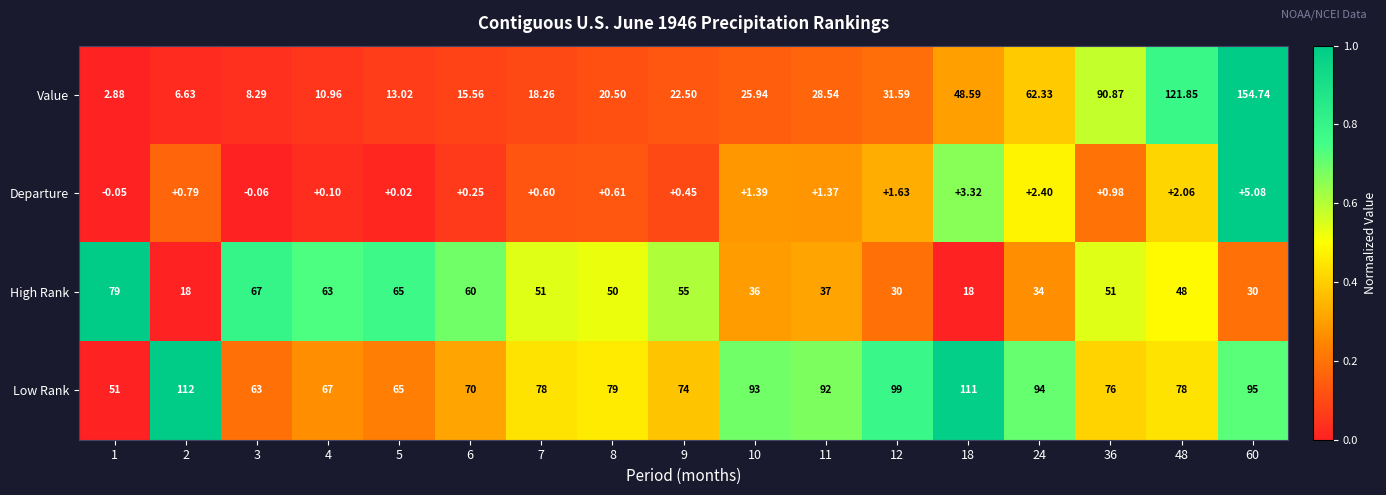

What is the total value across all series at 10?

156.3